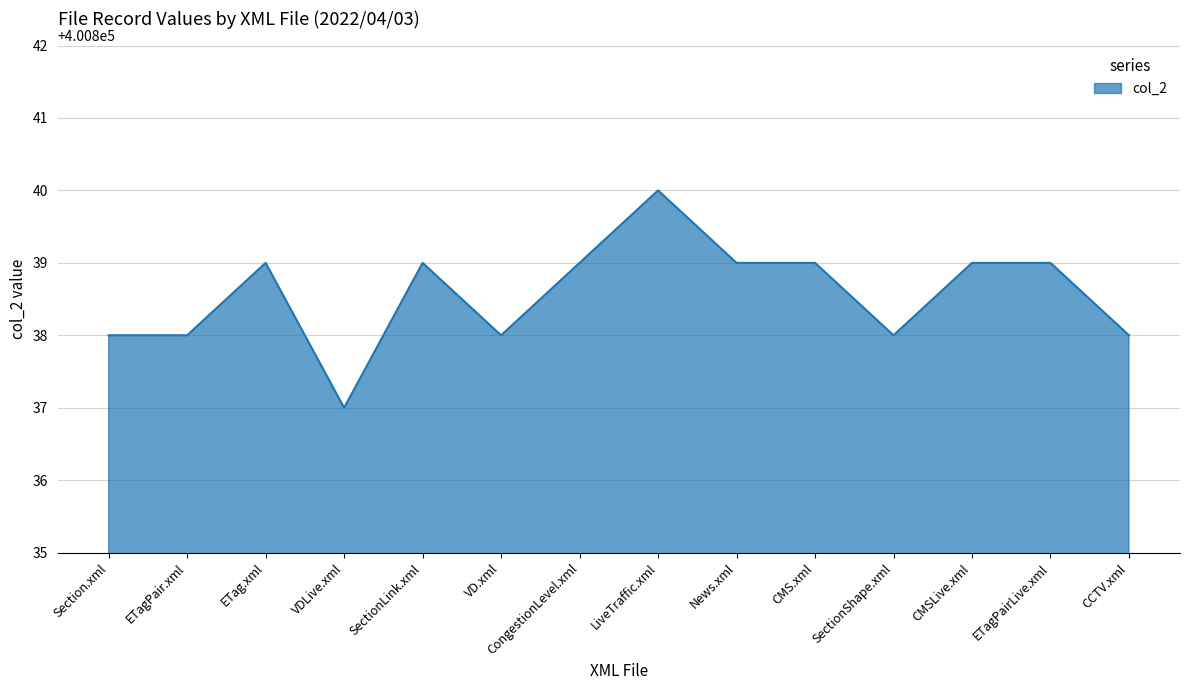

Which has a higher value, VDLive.xml or VD.xml?

VD.xml